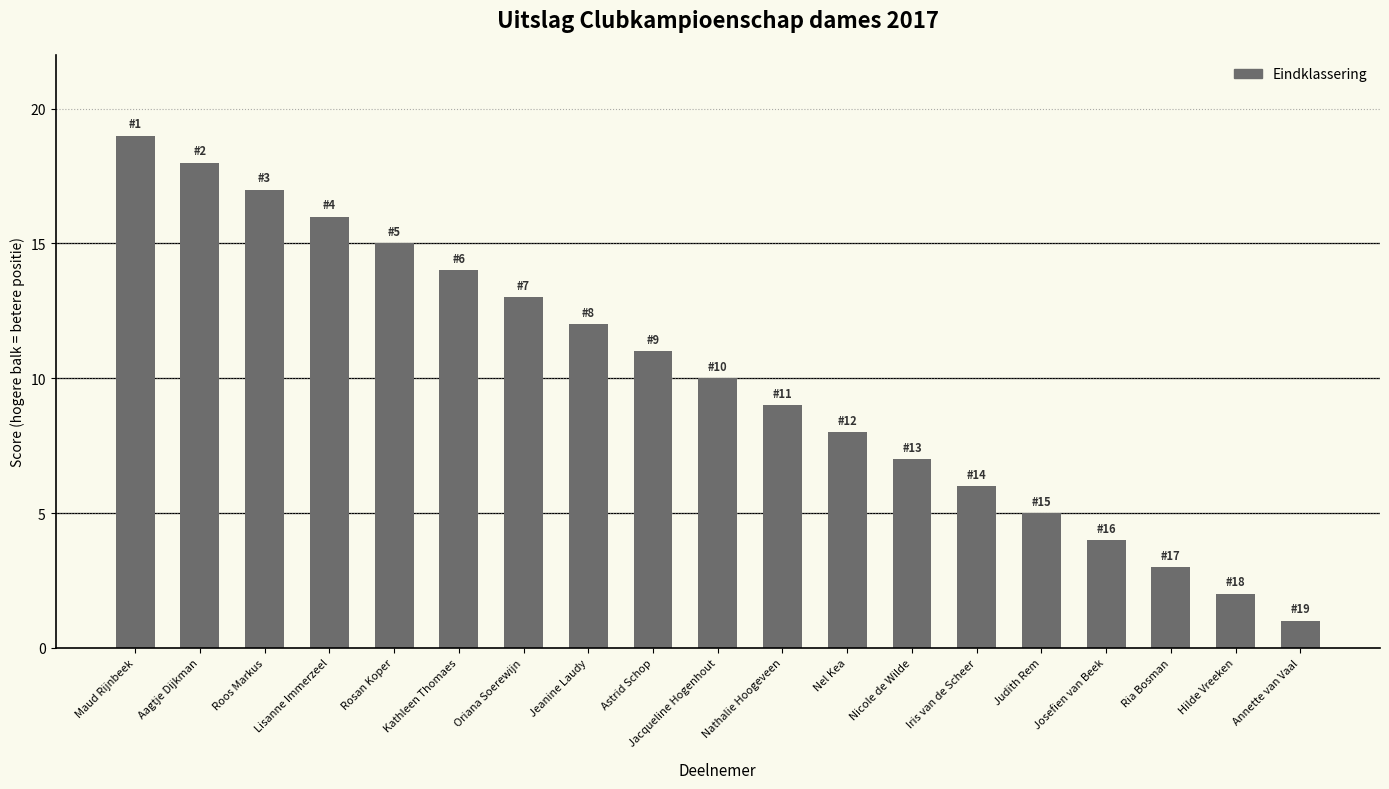

Approximately how many times larger is the value at Jeanine Laudy compared to Rosan Koper?

0.8